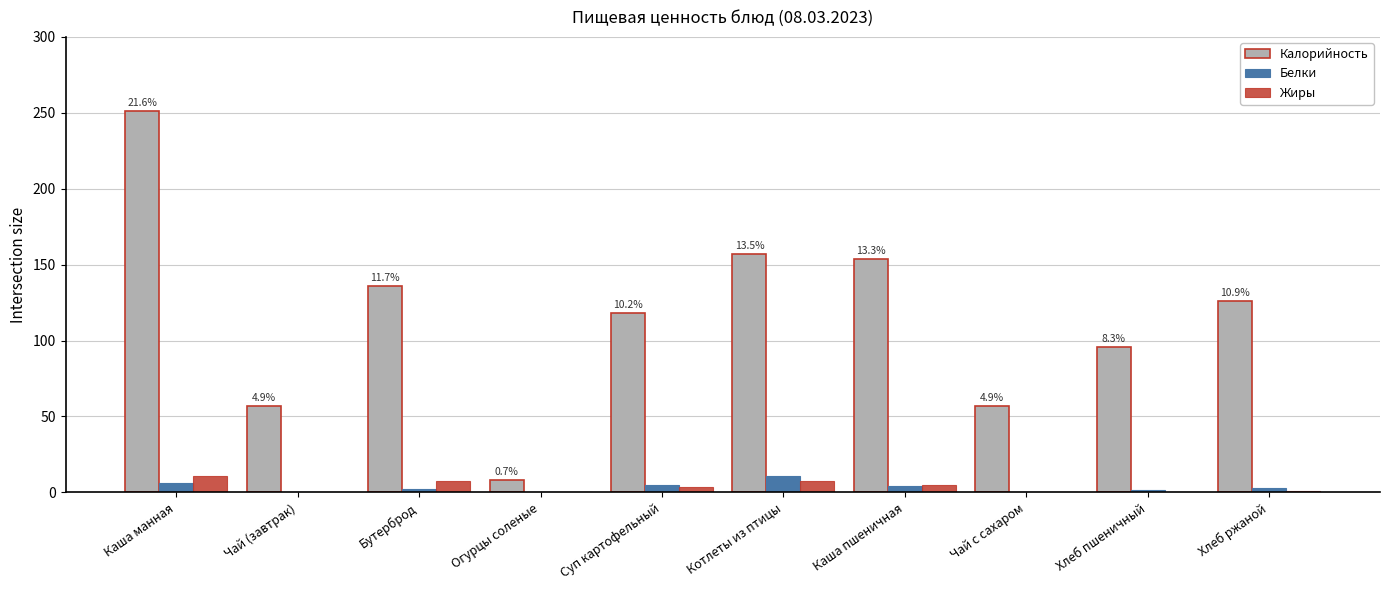

Which label corresponds to the largest value in the chart?

Каша манная